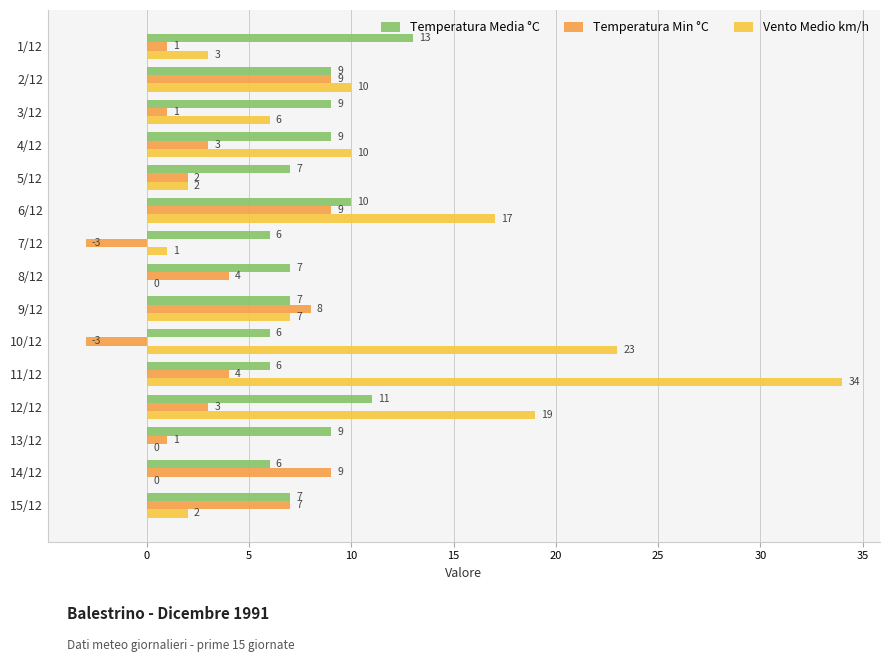

What is the total value across all series at 9/12?

22